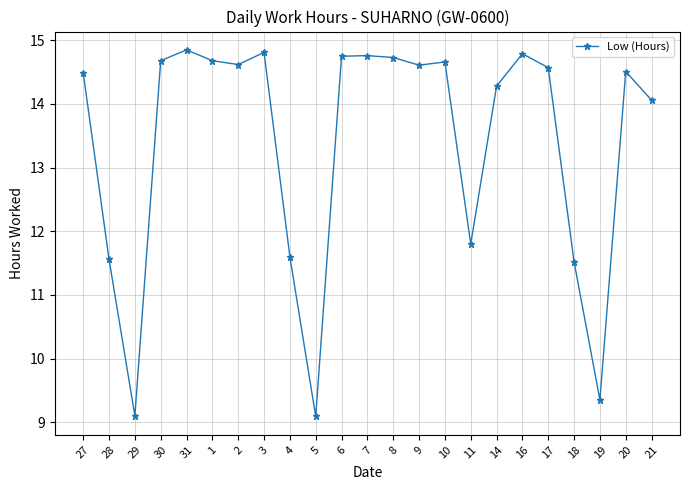

True or false: the data has more than 0 interior local peaks.

True